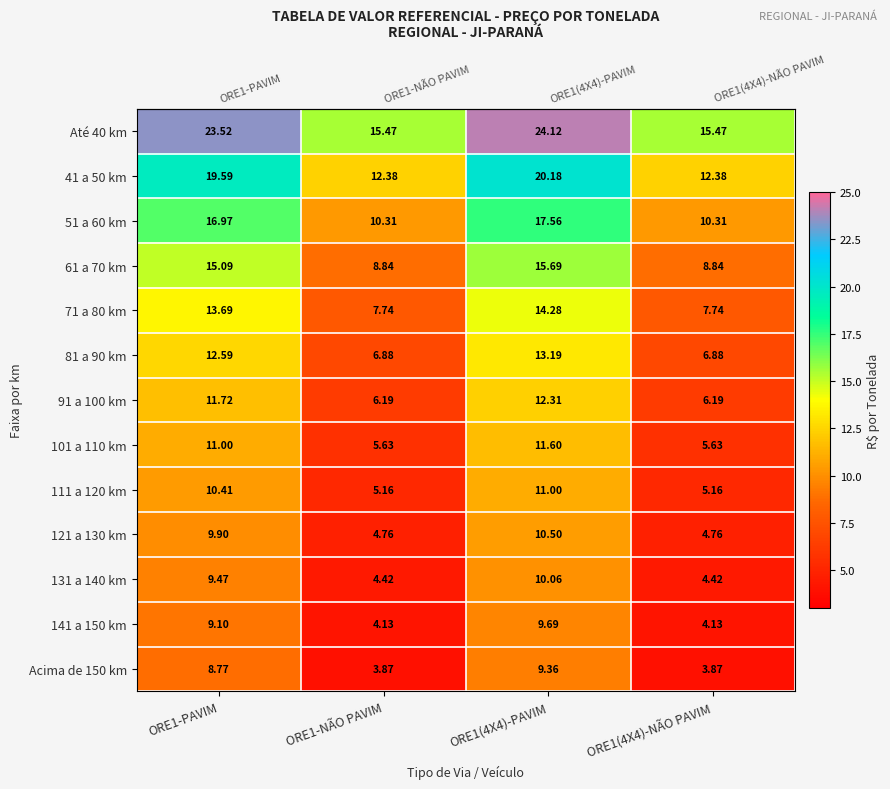

How many data points does each series have?

4